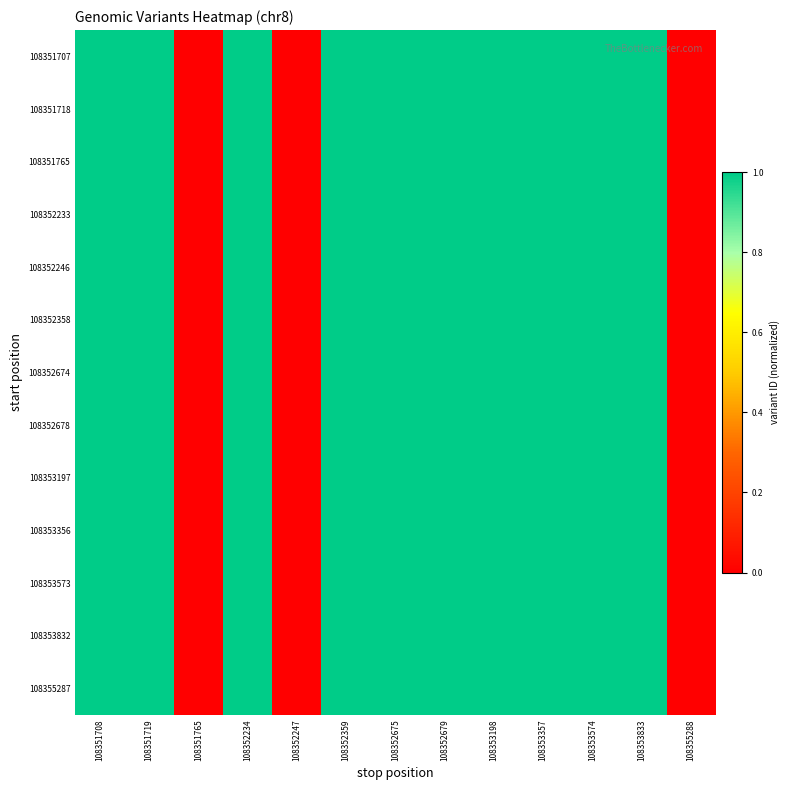

Rank the series at 108353574 from highest to lowest value.

108351707, 108351718, 108351765, 108352233, 108352246, 108352358, 108352674, 108352678, 108353197, 108353356, 108353573, 108353832, 108355287